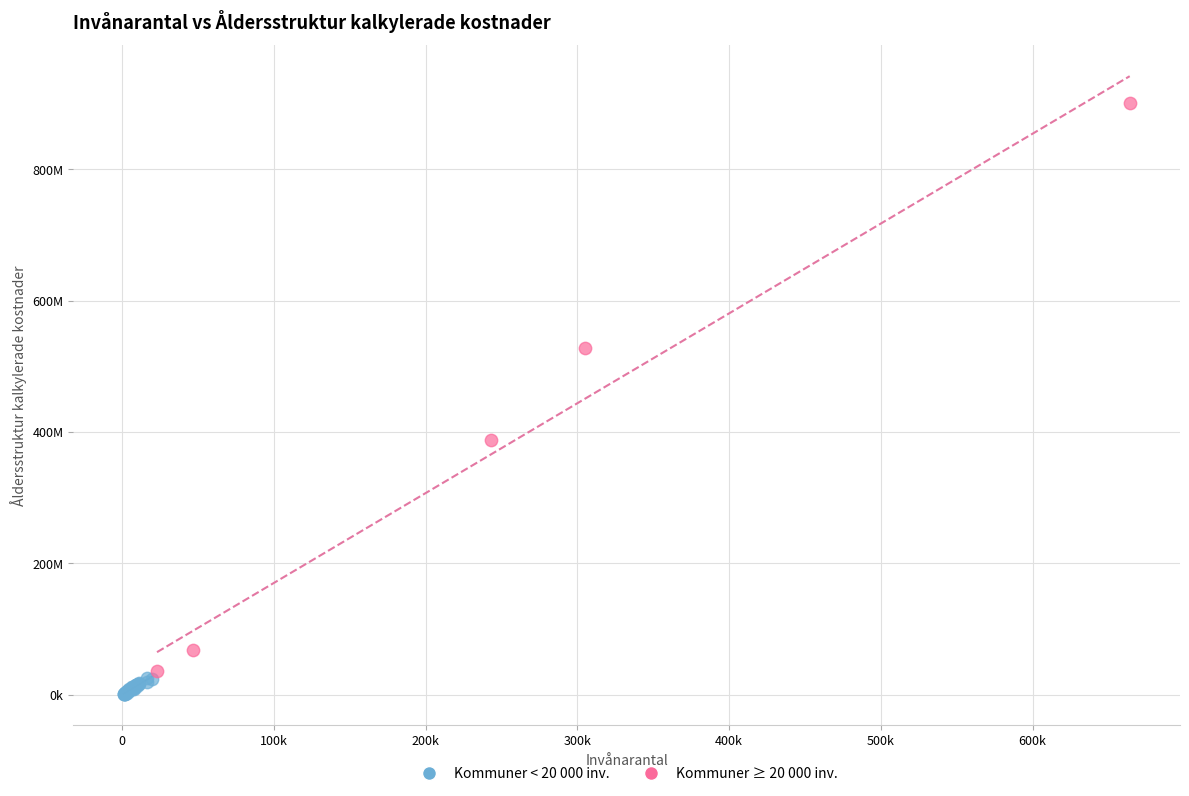

What are all the series names shown in the legend?

Kommuner < 20 000 inv., Kommuner ≥ 20 000 inv.